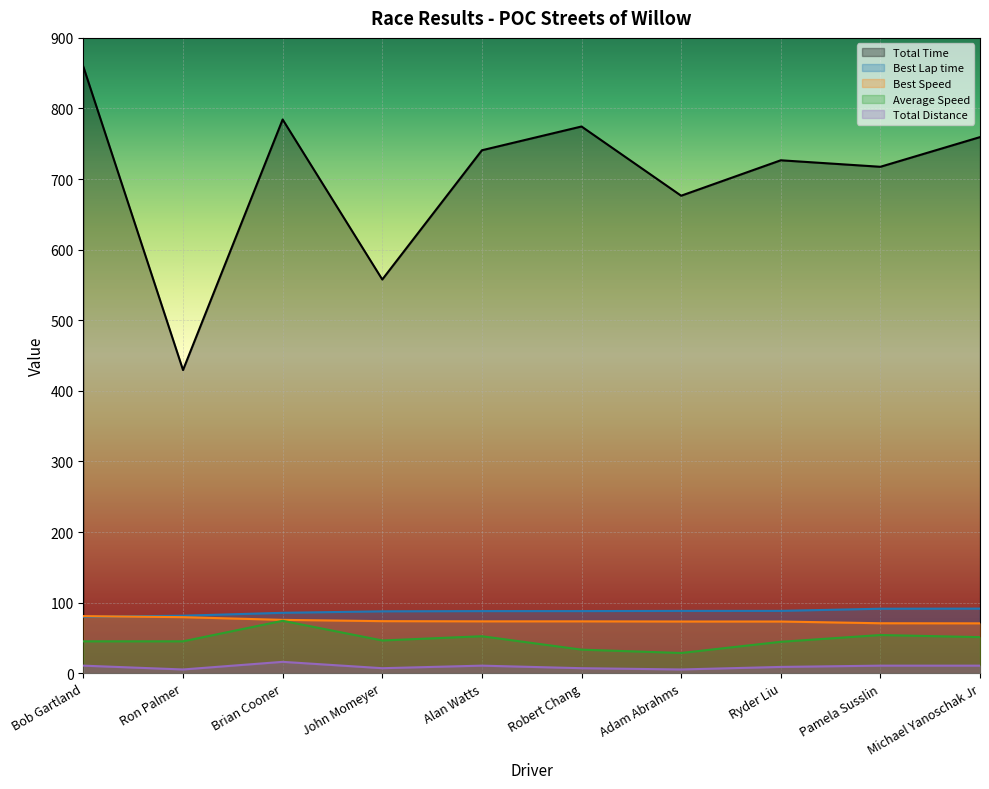

What are all the series names shown in the legend?

Total Time, Best Lap time, Best Speed, Average Speed, Total Distance